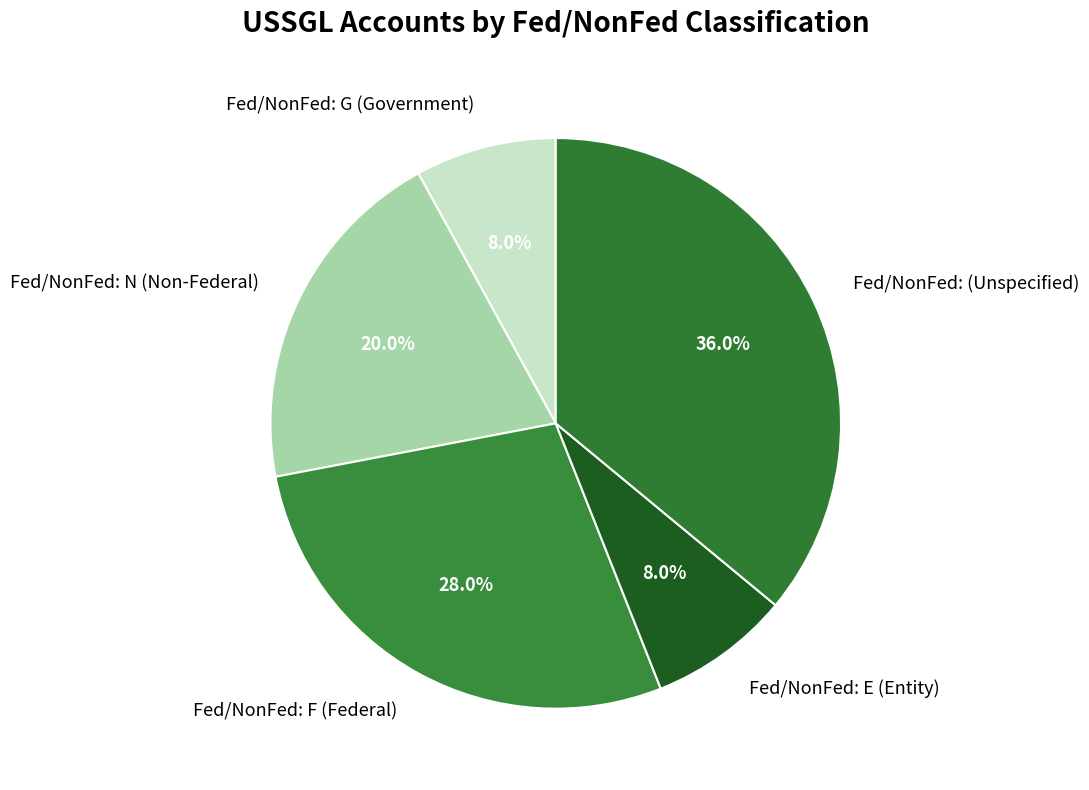

How many slices are in this pie chart?

5